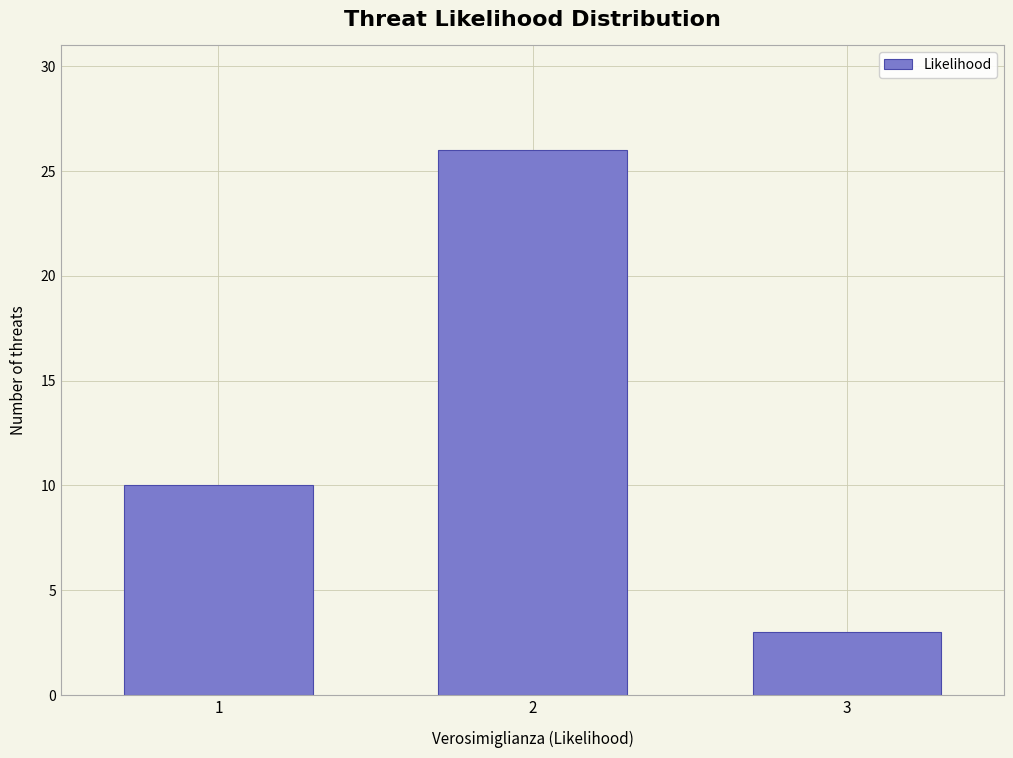

Reading left to right, transcribe all the data shown in this chart.

1=10	2=26	3=3